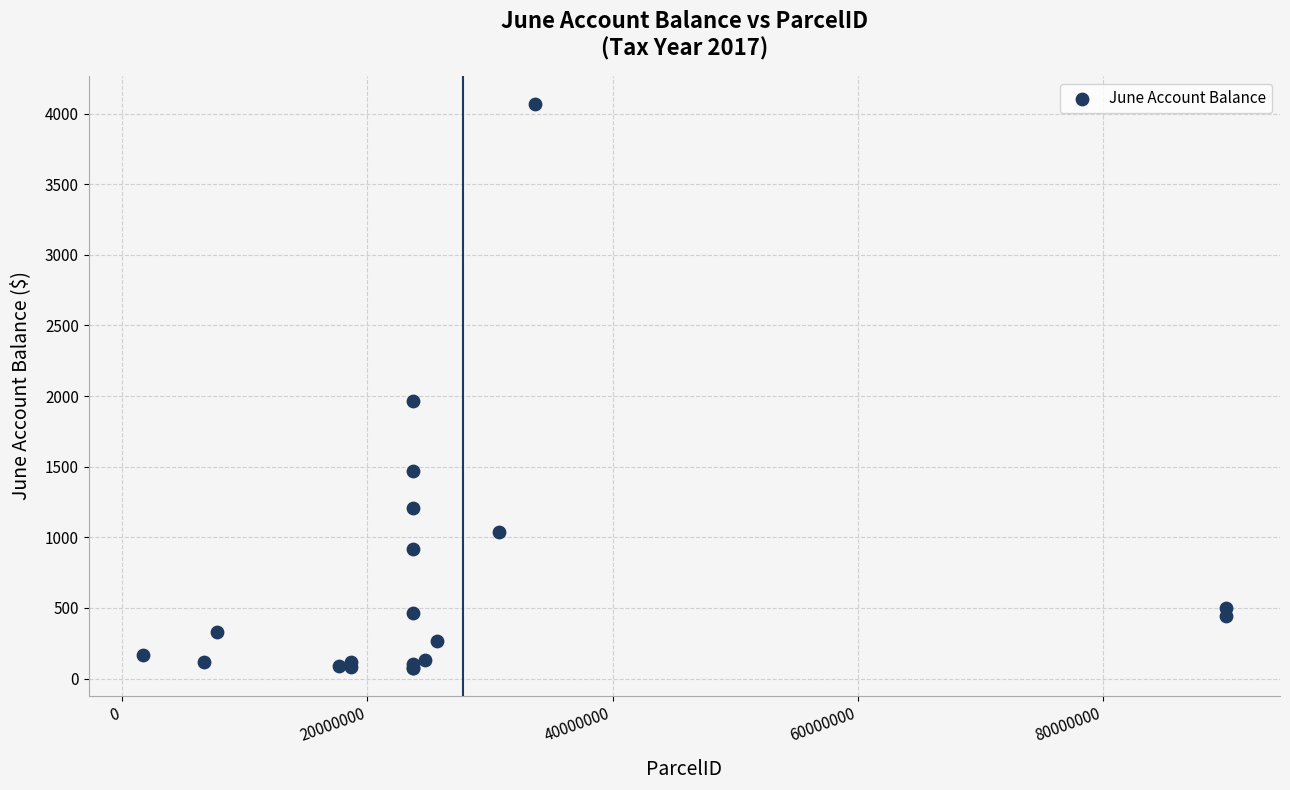

What Y value in the scatter plot is closest to 2071?

1968.4